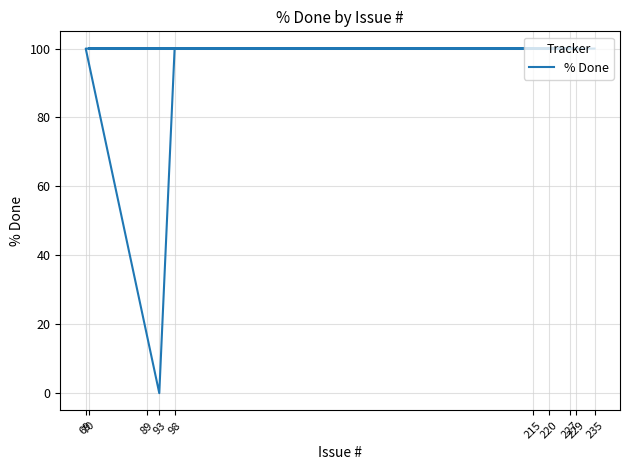

What is the average value?

90